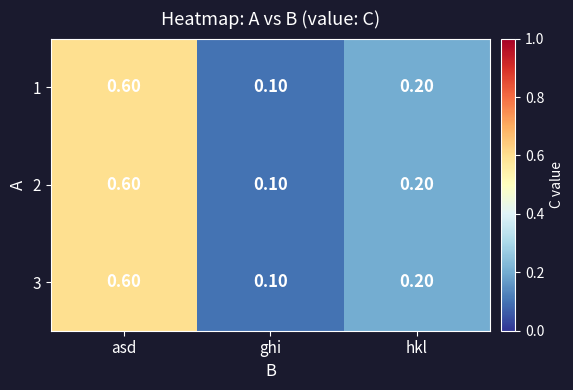

Rank the categories by 1 value from highest to lowest.

asd, hkl, ghi